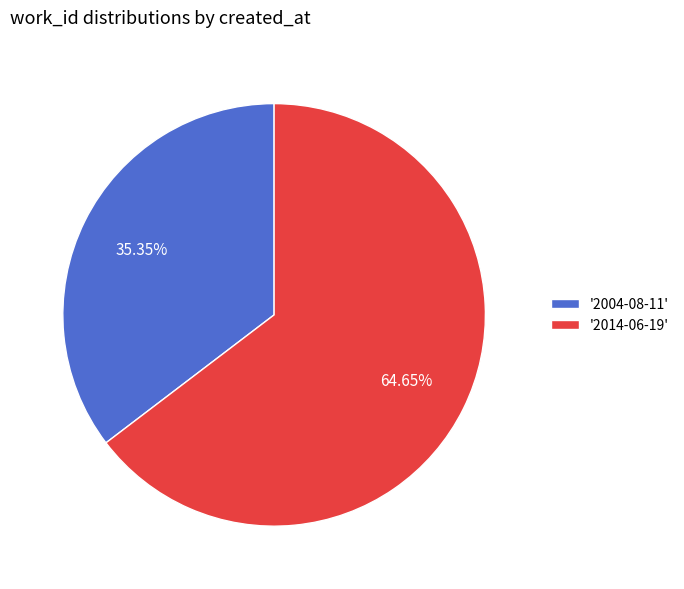

Combined, do '2004-08-11' and '2014-06-19' account for over 50%?

Yes